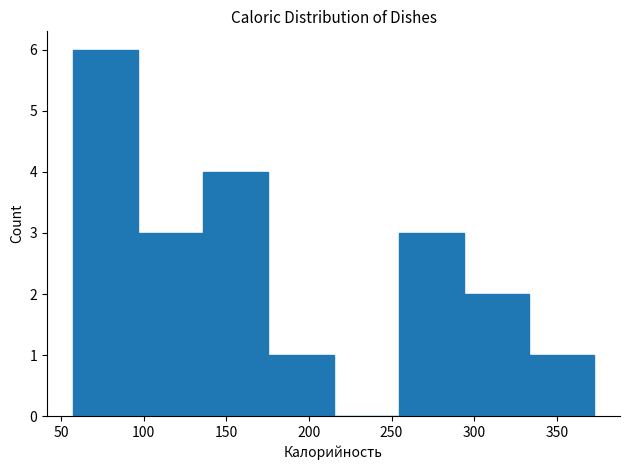

Reading left to right, list every bar in this chart as the range it spans on the x-axis followed by its height. Neither the bar edges nor the heights are printed on the chart, so give them approximately, as read against the axes.

55 to 95: 6
95 to 135: 3
135 to 175: 4
175 to 215: 1
215 to 255: 0
255 to 295: 3
295 to 335: 2
335 to 370: 1